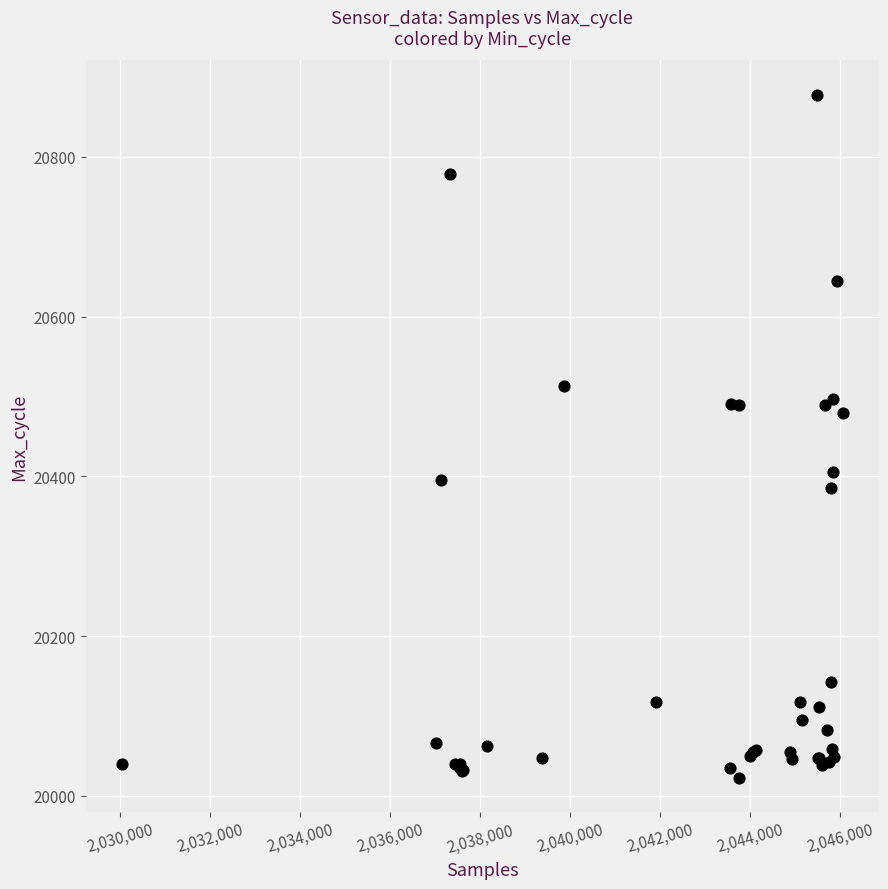

What Y value in the scatter plot is closest to 20450?

20479